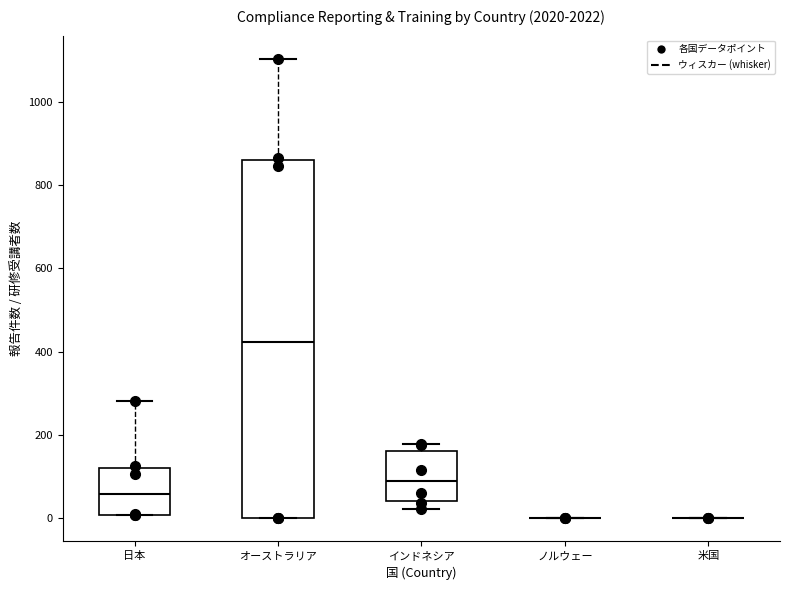

Which box is the tallest, from its lower edge to its upper edge?

オーストラリア